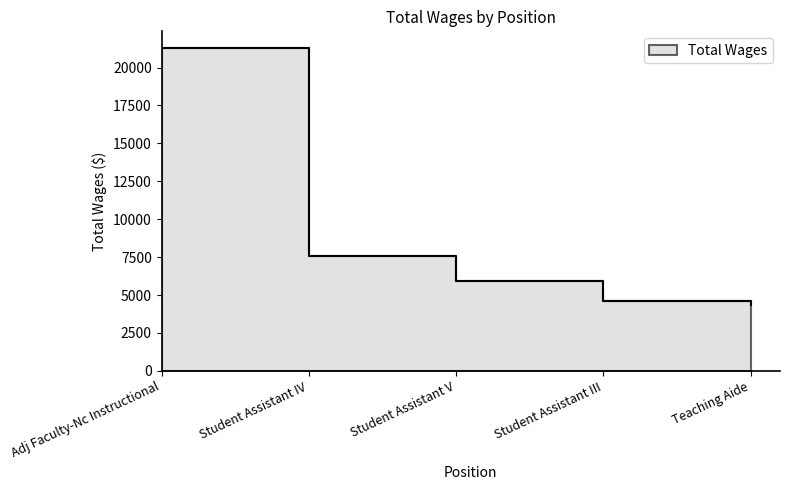

Rank the categories by value from highest to lowest.

Adj Faculty-Nc Instructional, Student Assistant IV, Student Assistant V, Student Assistant III, Teaching Aide